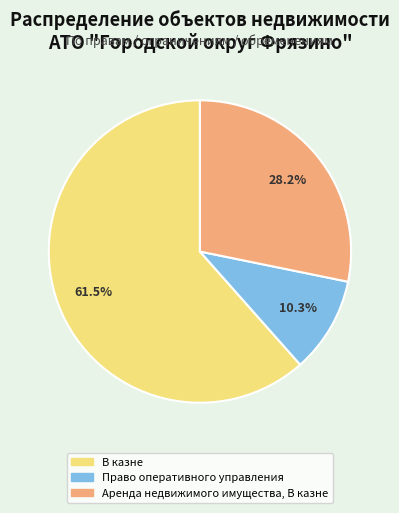

Does any single category account for the majority?

Yes